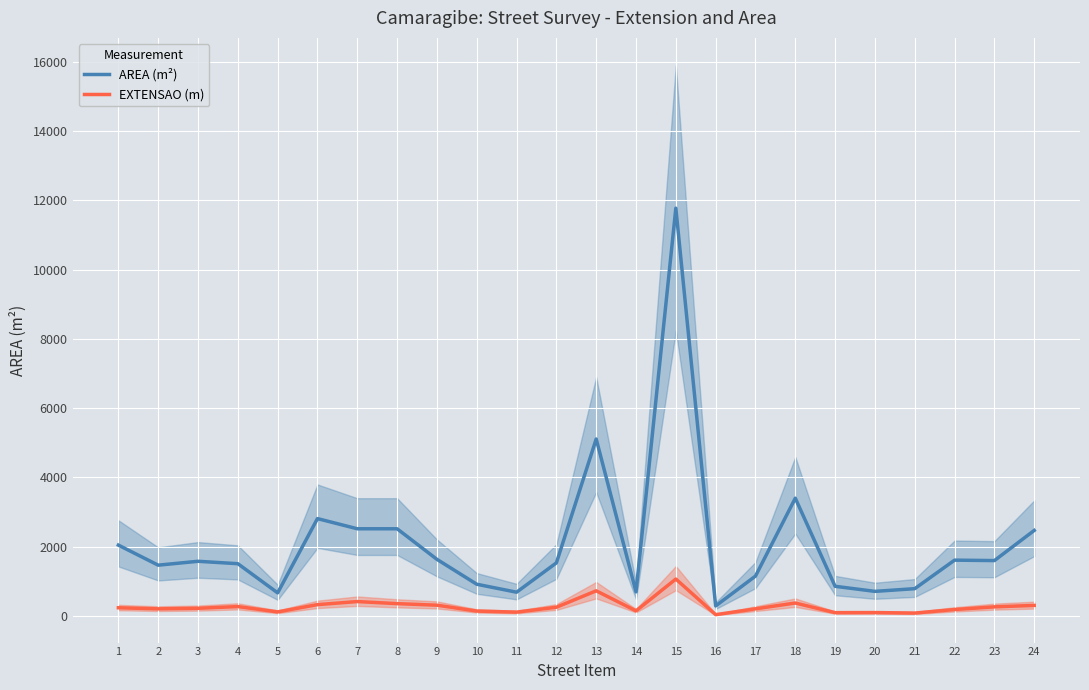

At which label does EXTENSAO (m) first exceed 241?

4